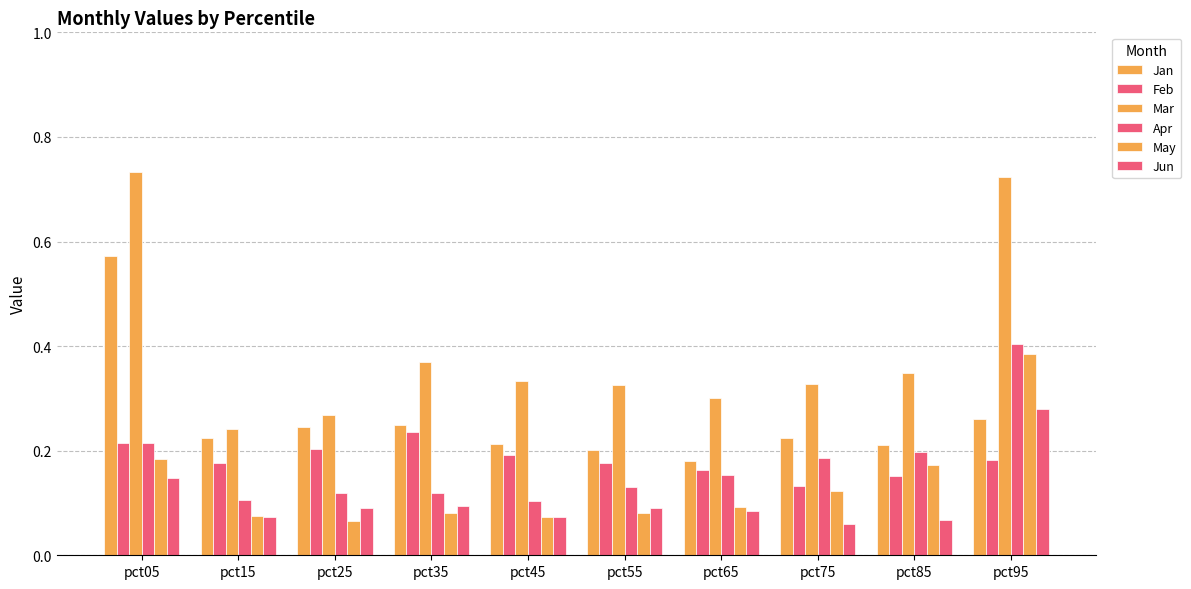

How many bars are there in total?

60